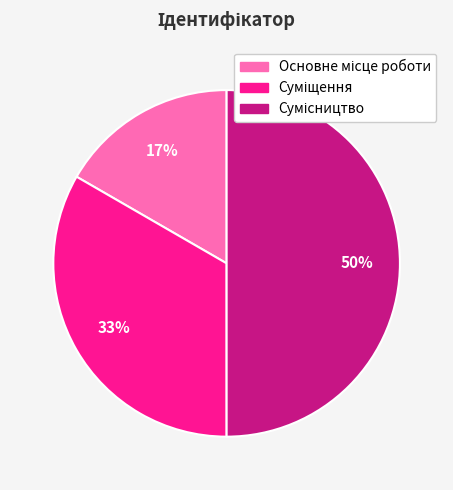

To the nearest percent, what is the average slice percentage?

33%